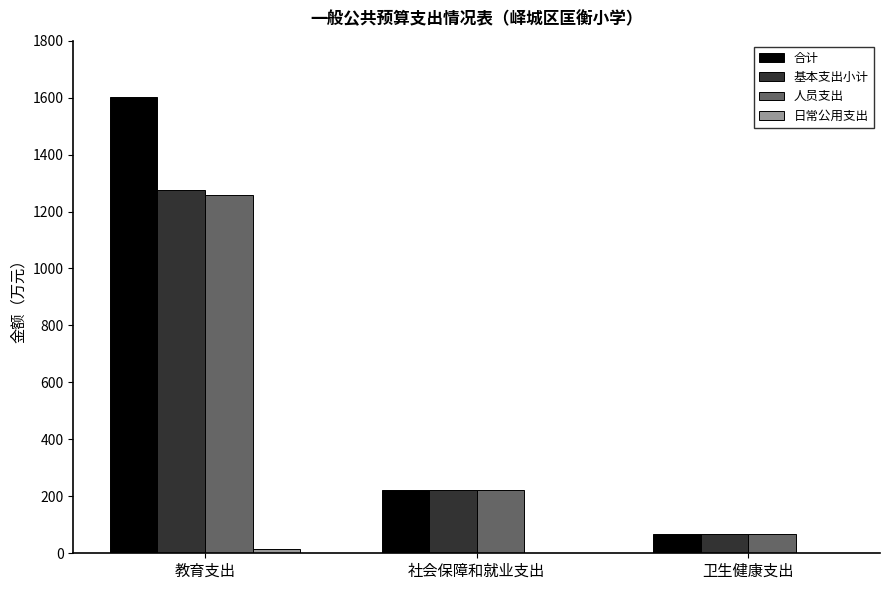

Which series changed the most between 教育支出 and 卫生健康支出?

合计